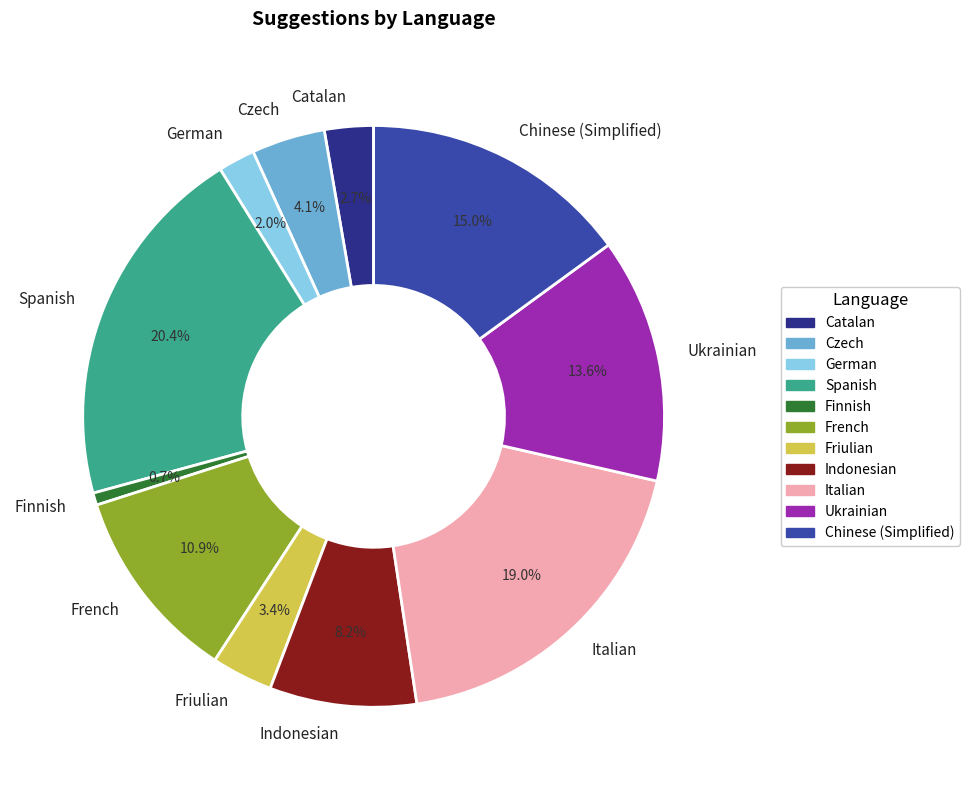

Count the number of slices in the pie.

11